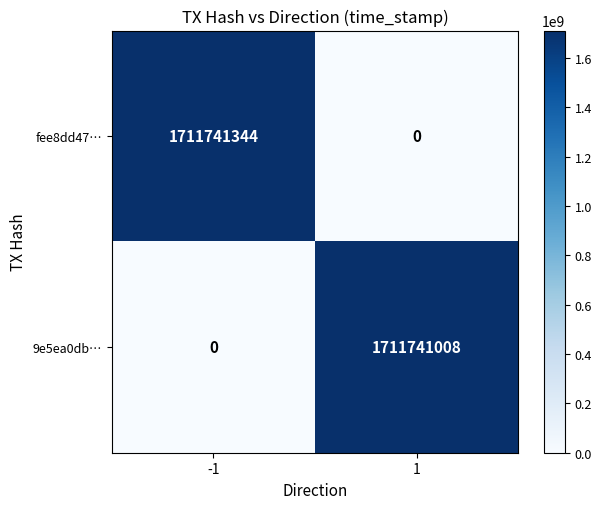

Which series has the largest total across all categories?

fee8dd47…